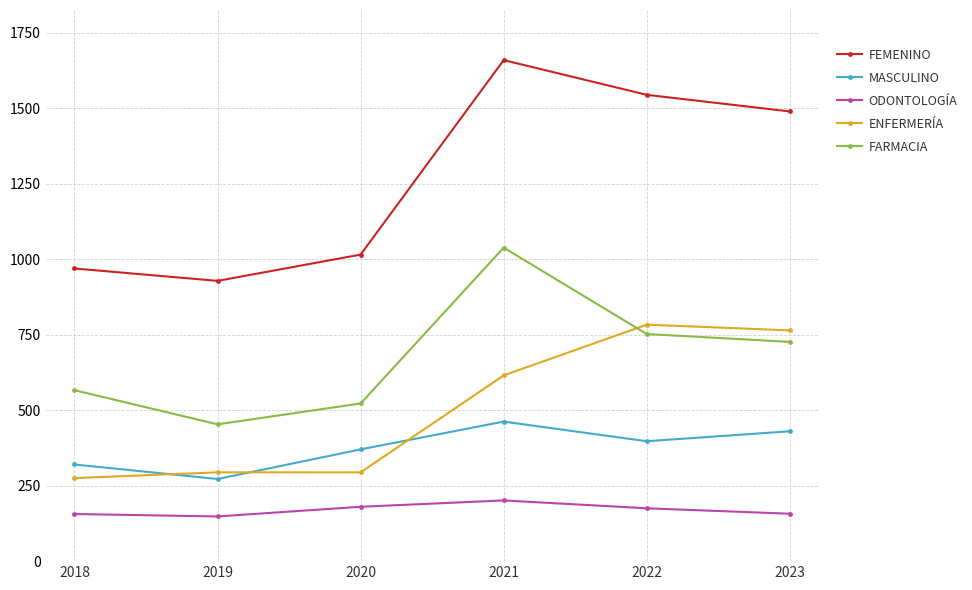

Is this an area chart (filled region under the line)?

No